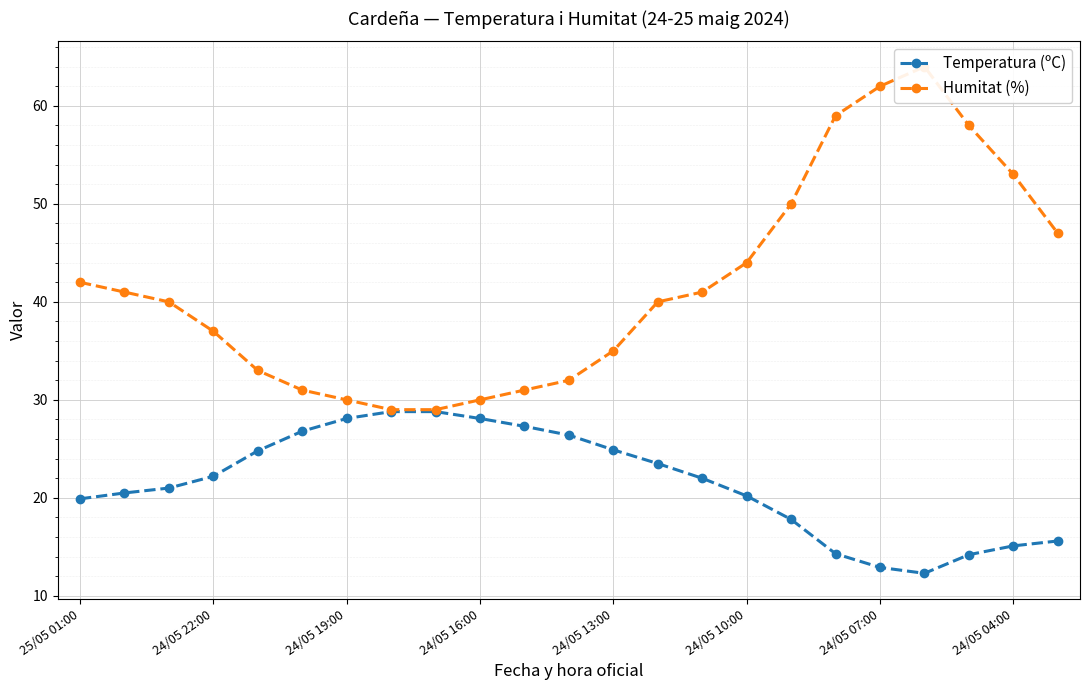

At which category is the sum across all series the highest?

19